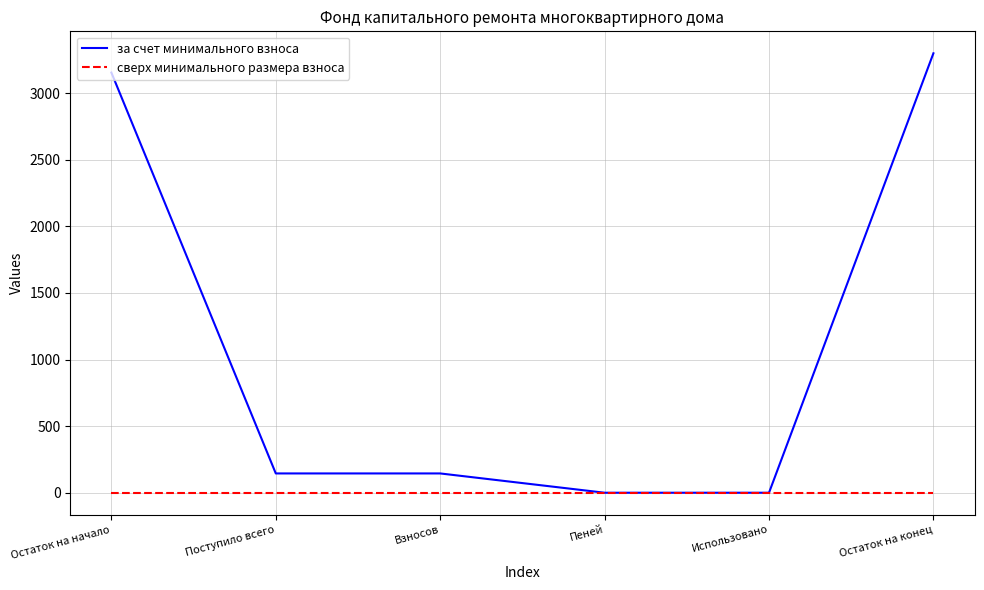

At which category is the sum across all series the highest?

Остаток на конец